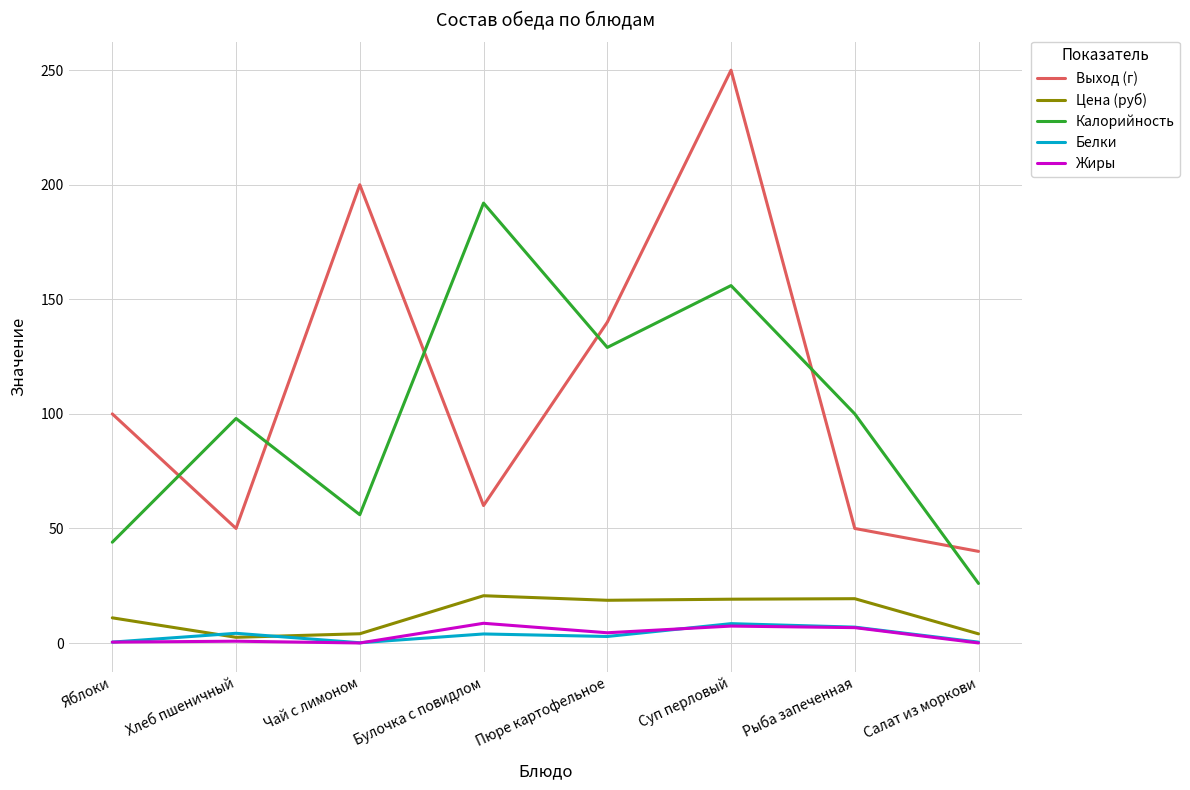

How many values in the Белки series exceed 3?

4